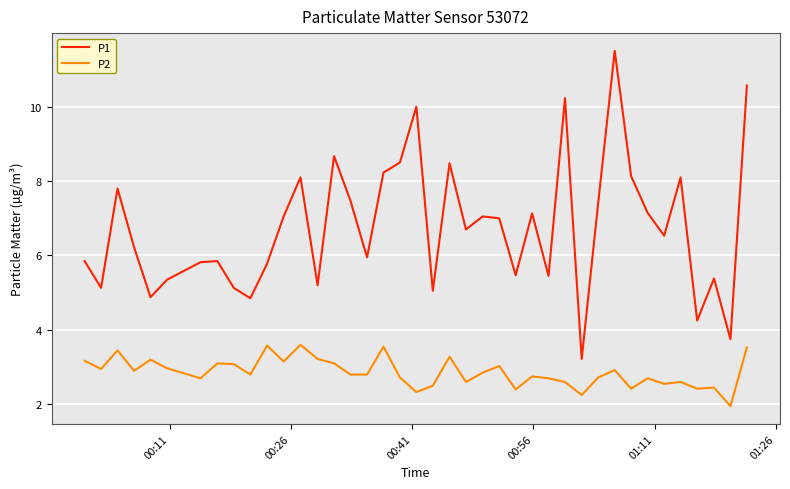

Which series has the largest range (max minus min)?

P1